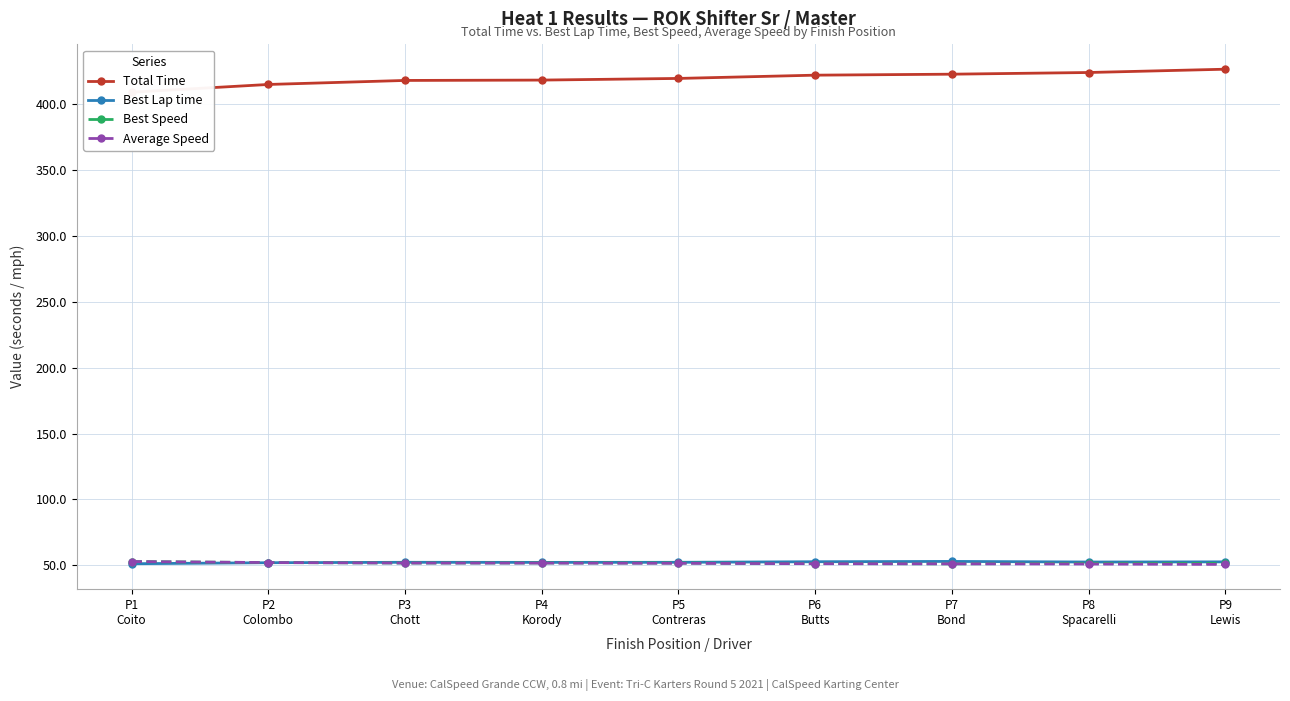

What is the sum of all Average Speed values?

463.4